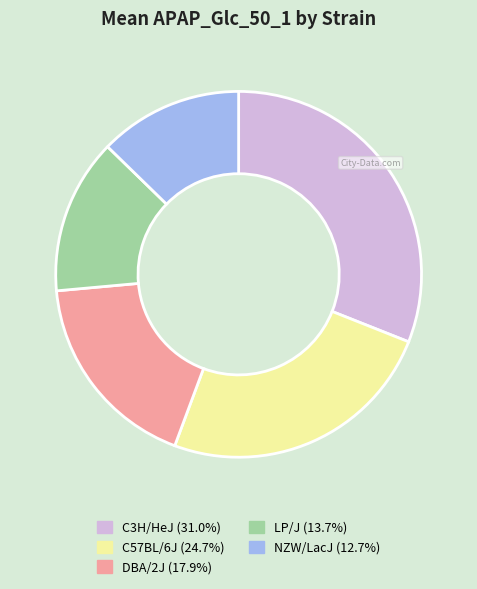

Which slice is the smallest?

NZW/LacJ